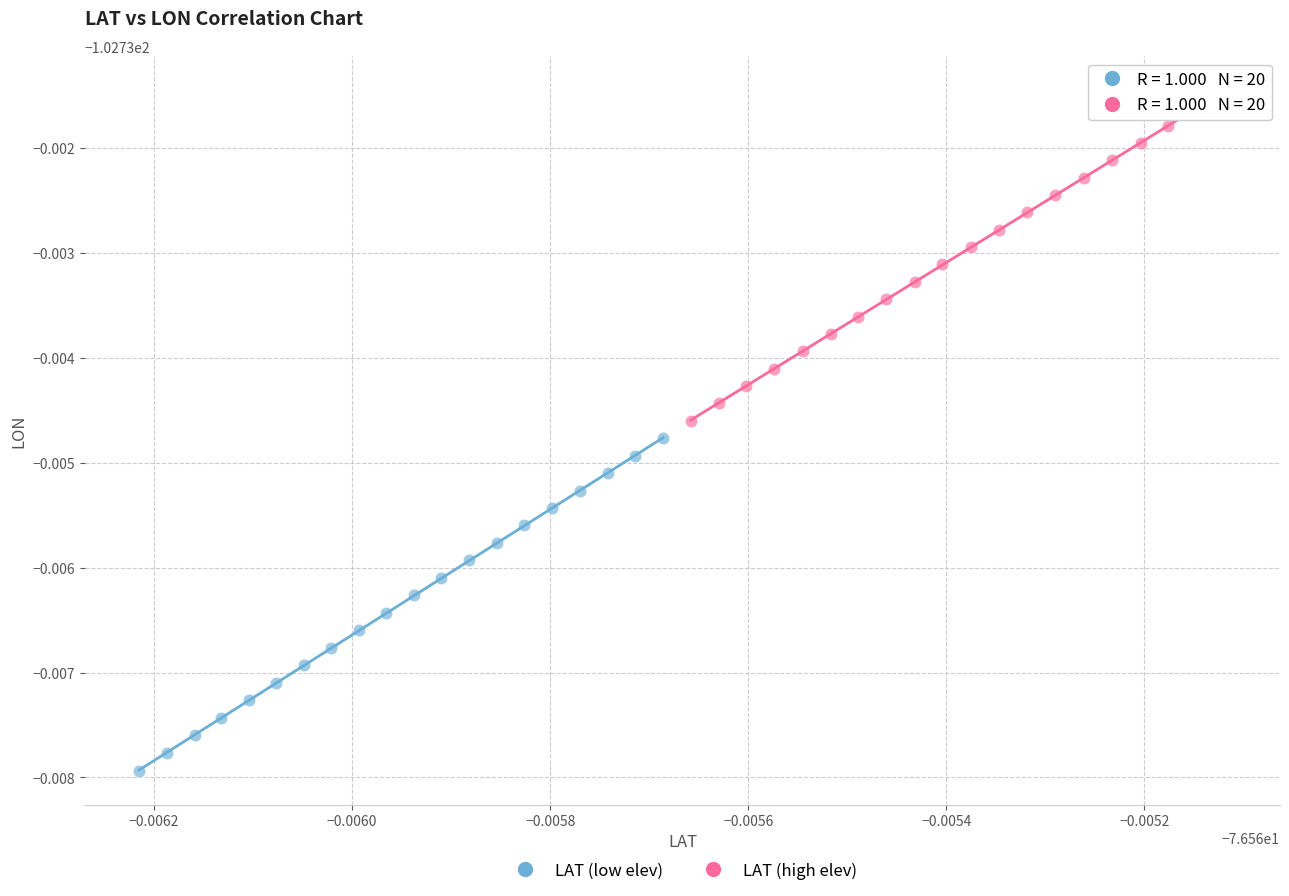

Which series has the largest Y range (max minus min)?

LAT (low elev)